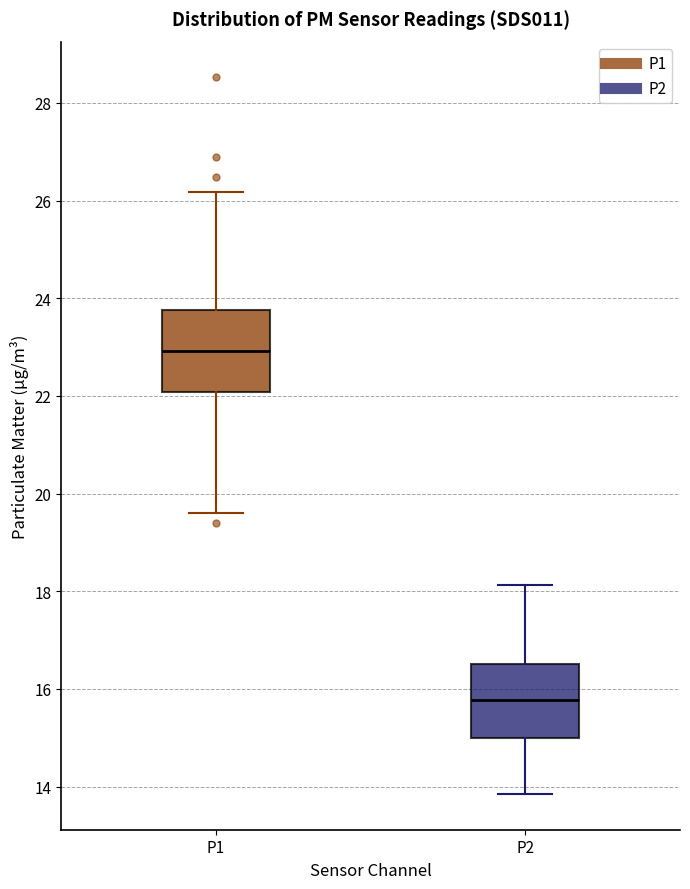

Reading left to right, read every box against the y-axis: the position of its median line, the range the box covers, and the ends of its whiskers. The values are not printed on the chart, so give them approximately, as read against the axis.

P1: median 23.0, box 22.0 to 23.8, whiskers 19.6 to 26.2
P2: median 15.8, box 15.0 to 16.6, whiskers 13.8 to 18.2